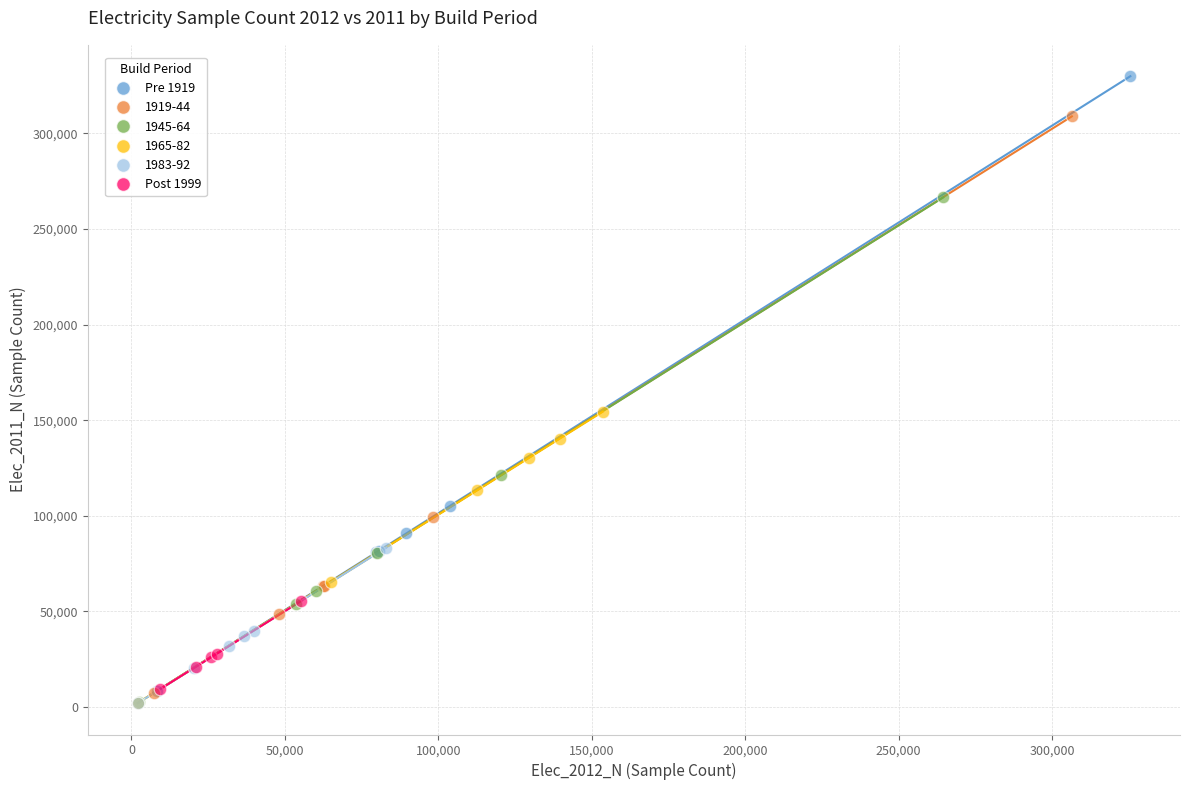

Which series has the largest Y range (max minus min)?

Pre 1919